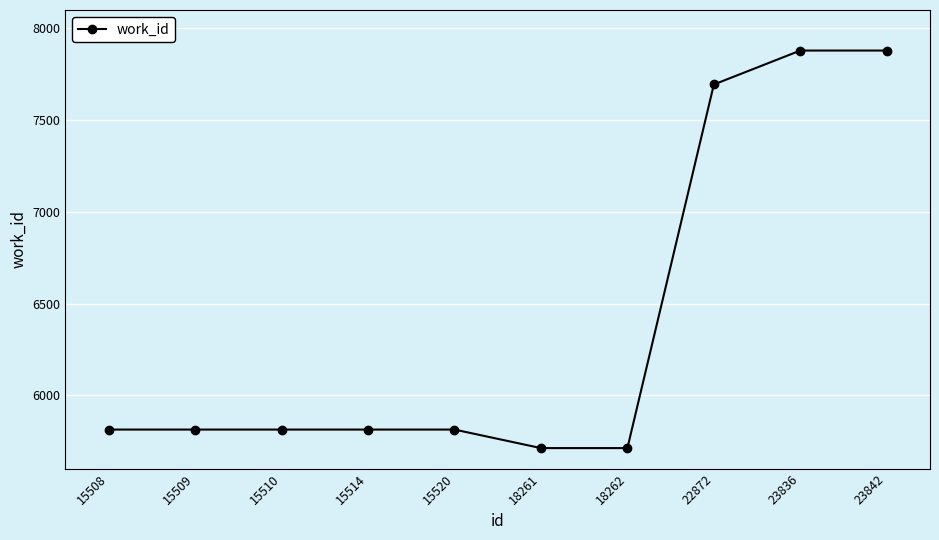

What is the difference between the second highest and minimum values?

2167